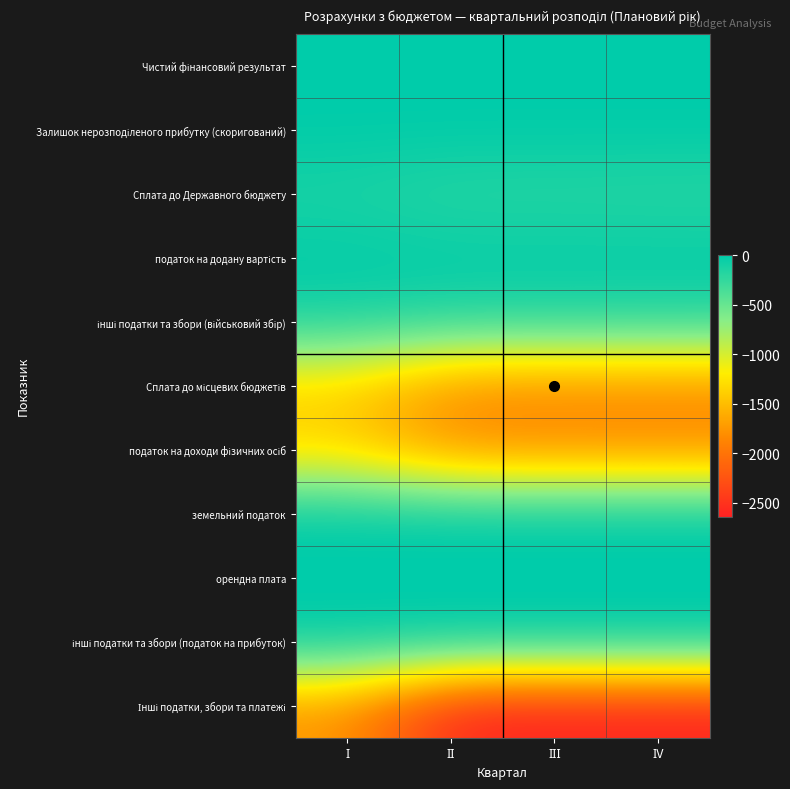

Rank the series at ІІ from highest to lowest value.

Чистий фінансовий результат, Залишок нерозподіленого прибутку (скоригований), орендна плата, земельний податок, податок на додану вартість, інші податки та збори (податок на прибуток), інші податки та збори (військовий збір), Сплата до Державного бюджету, податок на доходи фізичних осіб, Сплата до місцевих бюджетів, Інші податки, збори та платежі